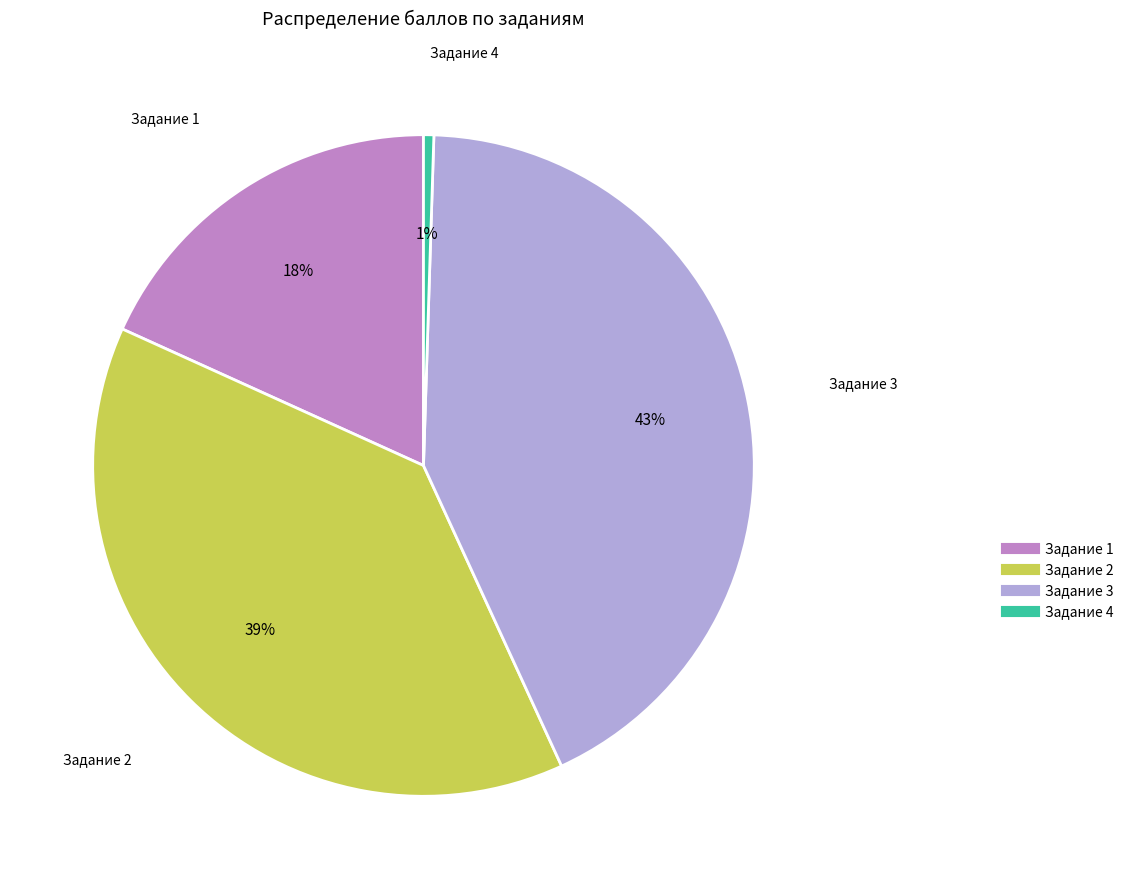

Is the sum of Задание 4 and Задание 3 greater than half?

No